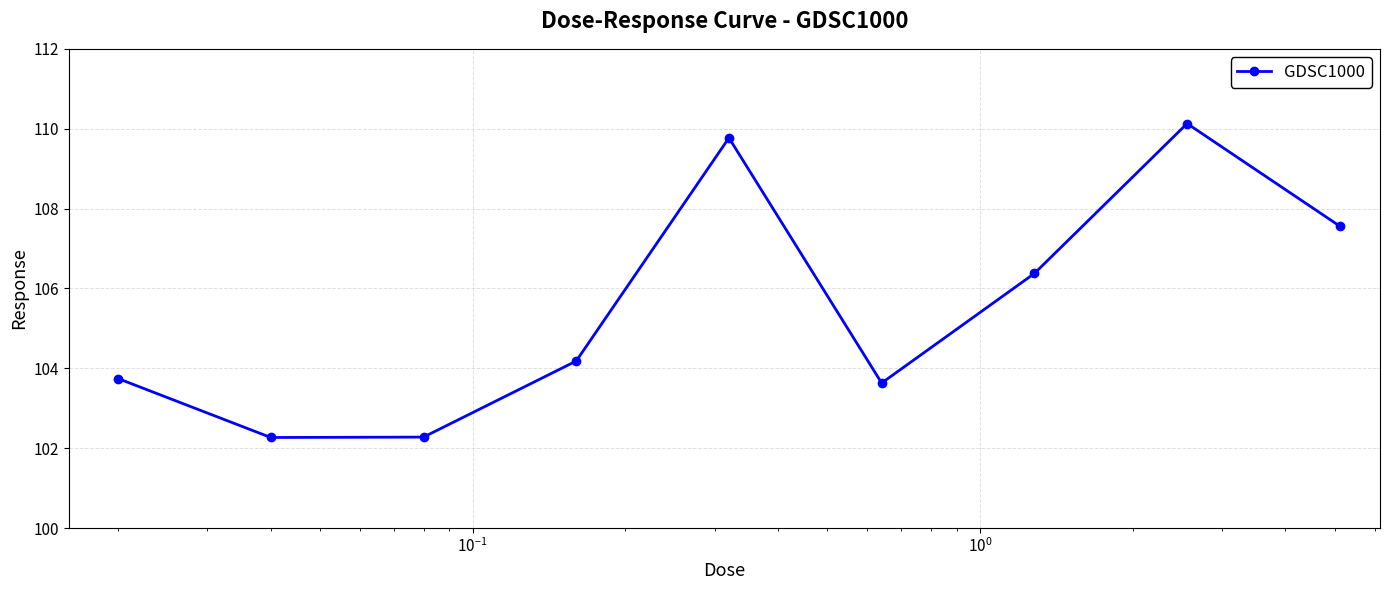

What is the sum of all values?

949.9